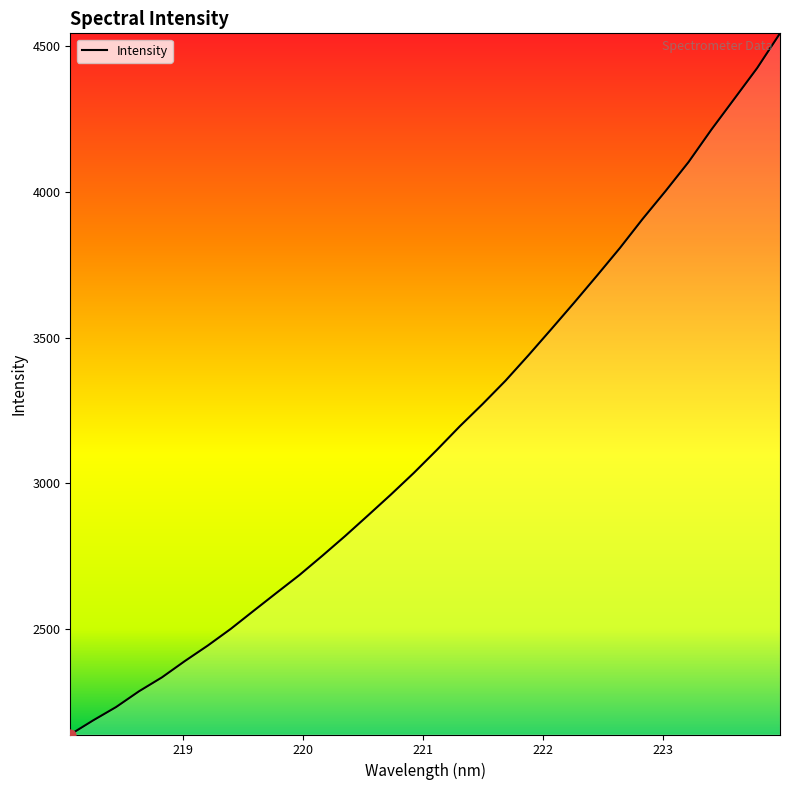

What is the maximum value shown in the chart?

4545.2